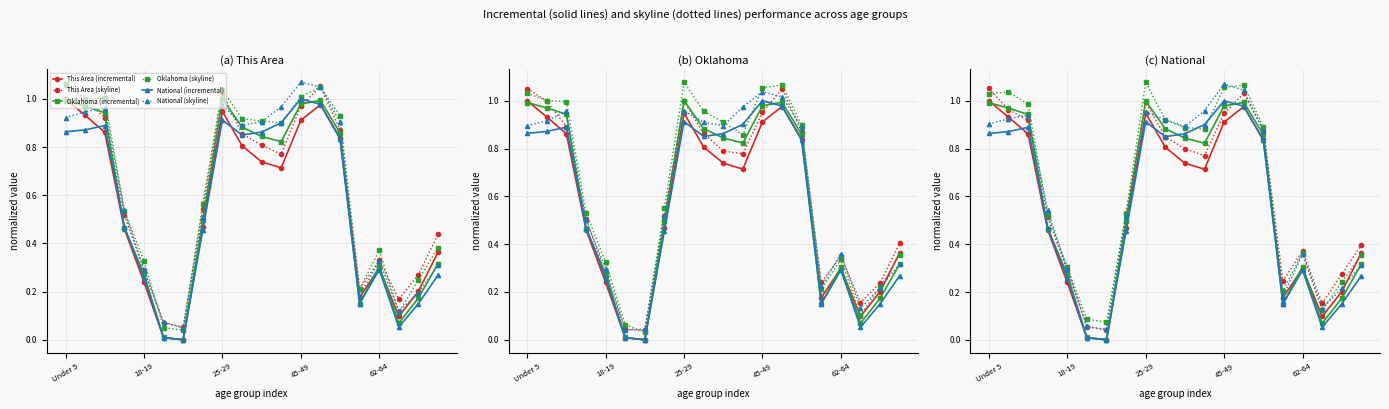

What is the average value of the Oklahoma (incremental) series?

0.6